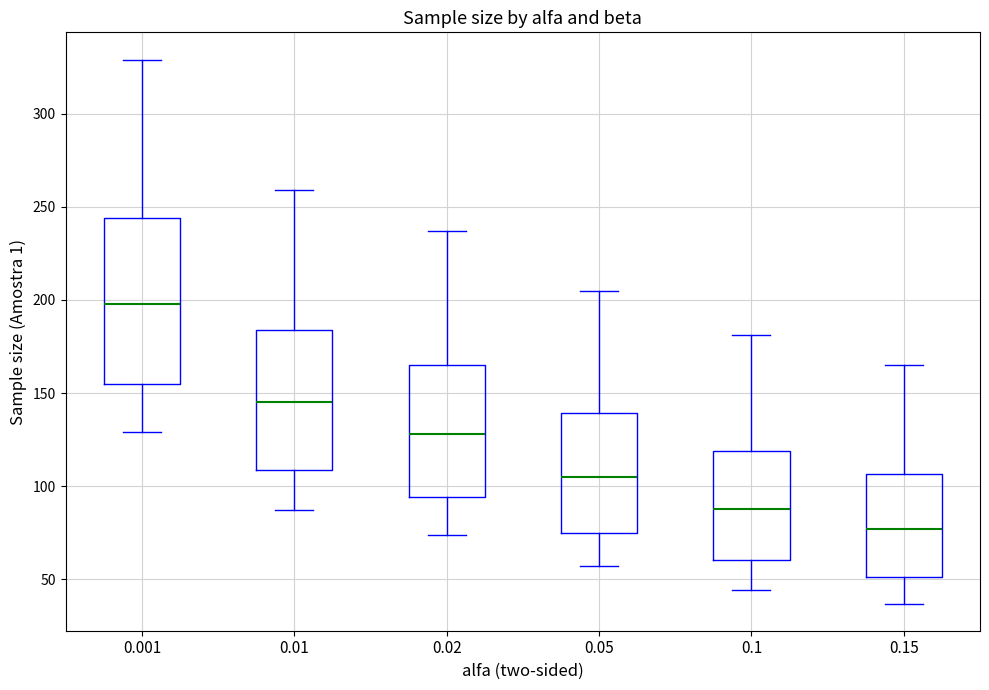

Which box is the tallest, from its lower edge to its upper edge?

0.001